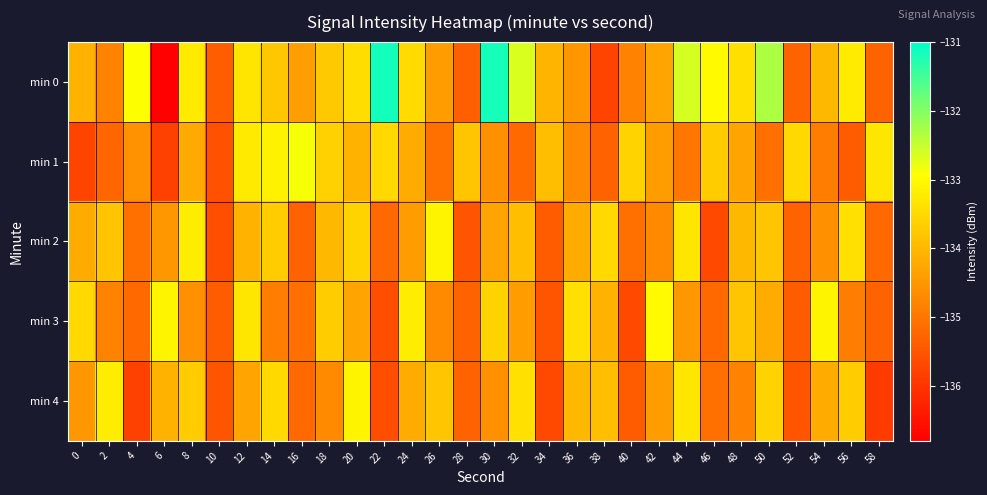

What is the spread (max minus min) of values at 50?

2.8